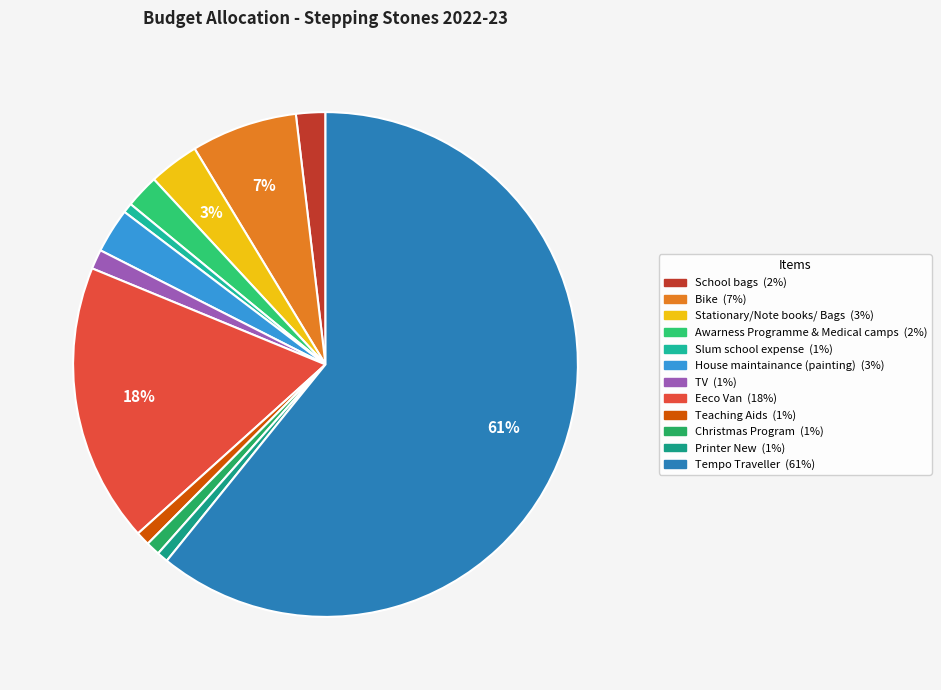

Is there any slice that represents more than half of the pie?

Yes